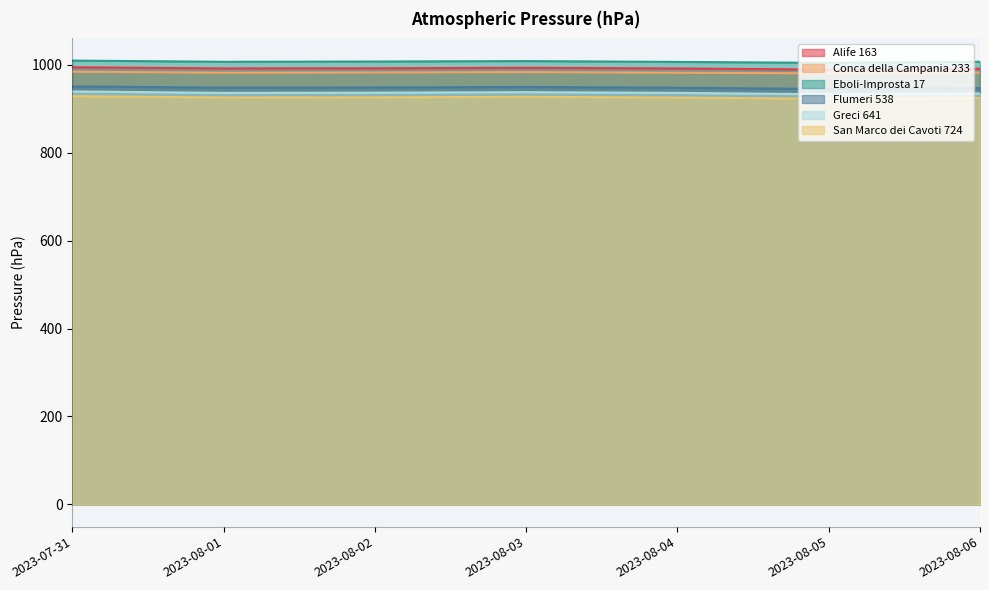

The Conca della Campania 233 series shows 1480.3 at 2023-08-03. True or false?

False